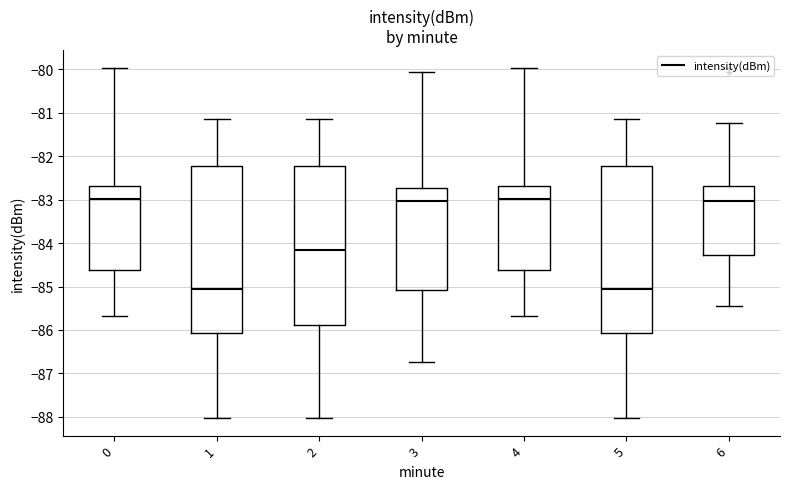

Reading left to right, transcribe this box plot: for each box, give where its median line is, the range the box spans, and where its two whiskers end, as read against the y-axis. The values are not printed on the chart, so give them approximately, as read against the axis.

0: median -83.0, box -84.6 to -82.7, whiskers -85.7 to -80.0
1: median -85.1, box -86.1 to -82.2, whiskers -88.0 to -81.1
2: median -84.2, box -85.9 to -82.2, whiskers -88.0 to -81.1
3: median -83.0, box -85.1 to -82.7, whiskers -86.7 to -80.0
4: median -83.0, box -84.6 to -82.7, whiskers -85.7 to -80.0
5: median -85.1, box -86.1 to -82.2, whiskers -88.0 to -81.1
6: median -83.0, box -84.3 to -82.7, whiskers -85.4 to -81.2